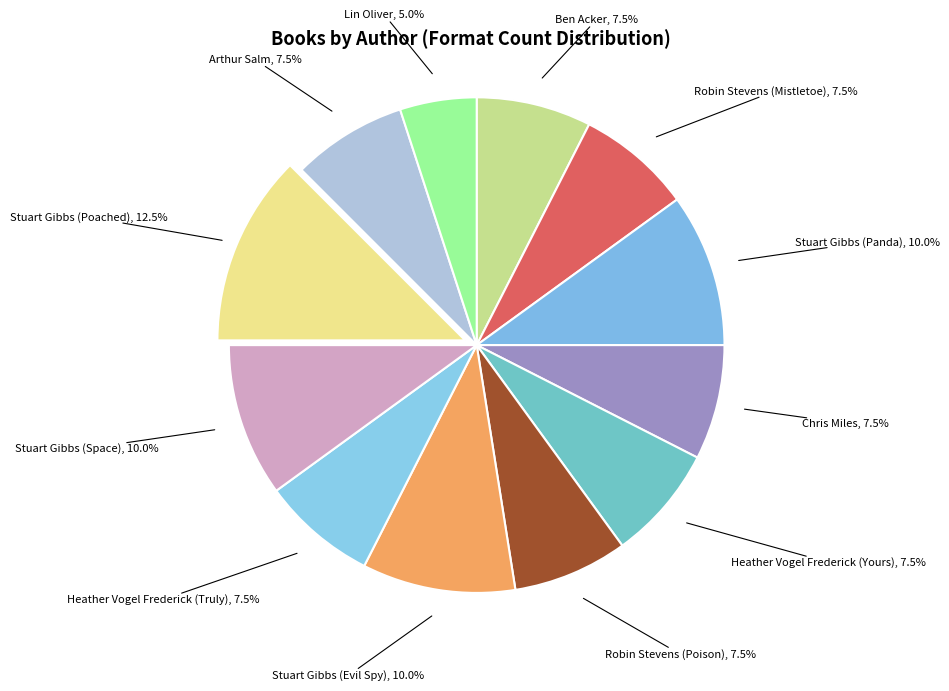

What is the smallest slice in the pie chart?

Lin Oliver